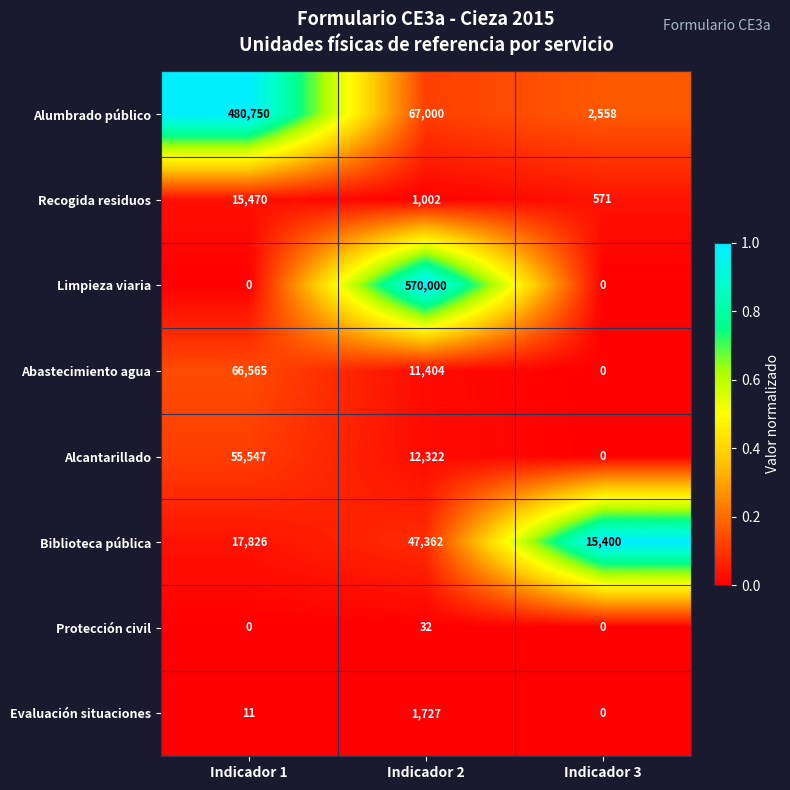

Reading left to right, list all the values displayed in this chart.

Alumbrado público: Indicador 1=480750	Indicador 2=67000	Indicador 3=2558
Recogida residuos: Indicador 1=15470	Indicador 2=1002	Indicador 3=571
Limpieza viaria: Indicador 1=0	Indicador 2=570000	Indicador 3=0
Abastecimiento agua: Indicador 1=66565	Indicador 2=11404	Indicador 3=0
Alcantarillado: Indicador 1=55547	Indicador 2=12322	Indicador 3=0
Biblioteca pública: Indicador 1=17826	Indicador 2=47362	Indicador 3=15400
Protección civil: Indicador 1=0	Indicador 2=32	Indicador 3=0
Evaluación situaciones: Indicador 1=11	Indicador 2=1727	Indicador 3=0